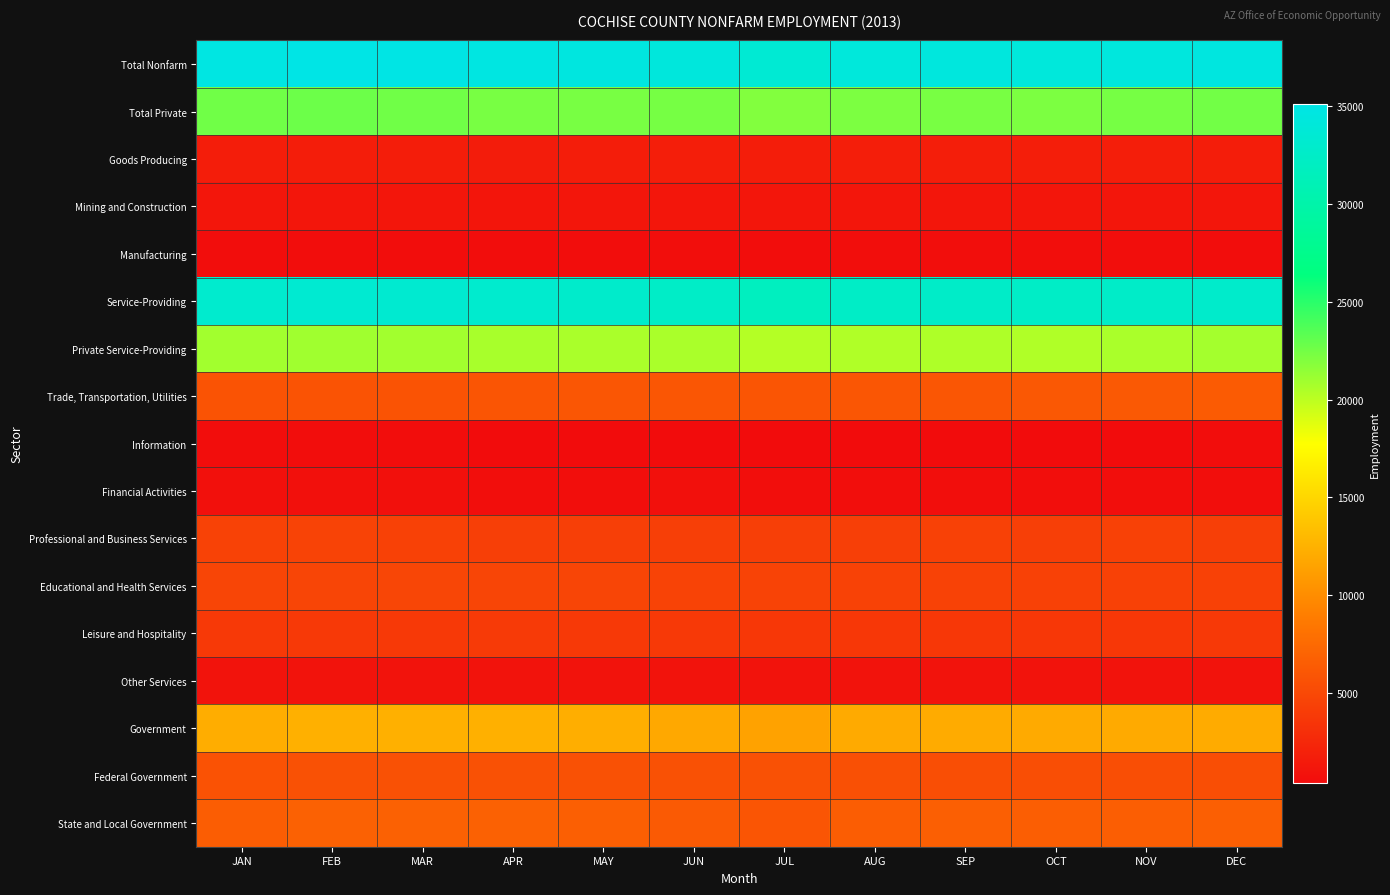

At which category is the sum across all series the highest?

FEB